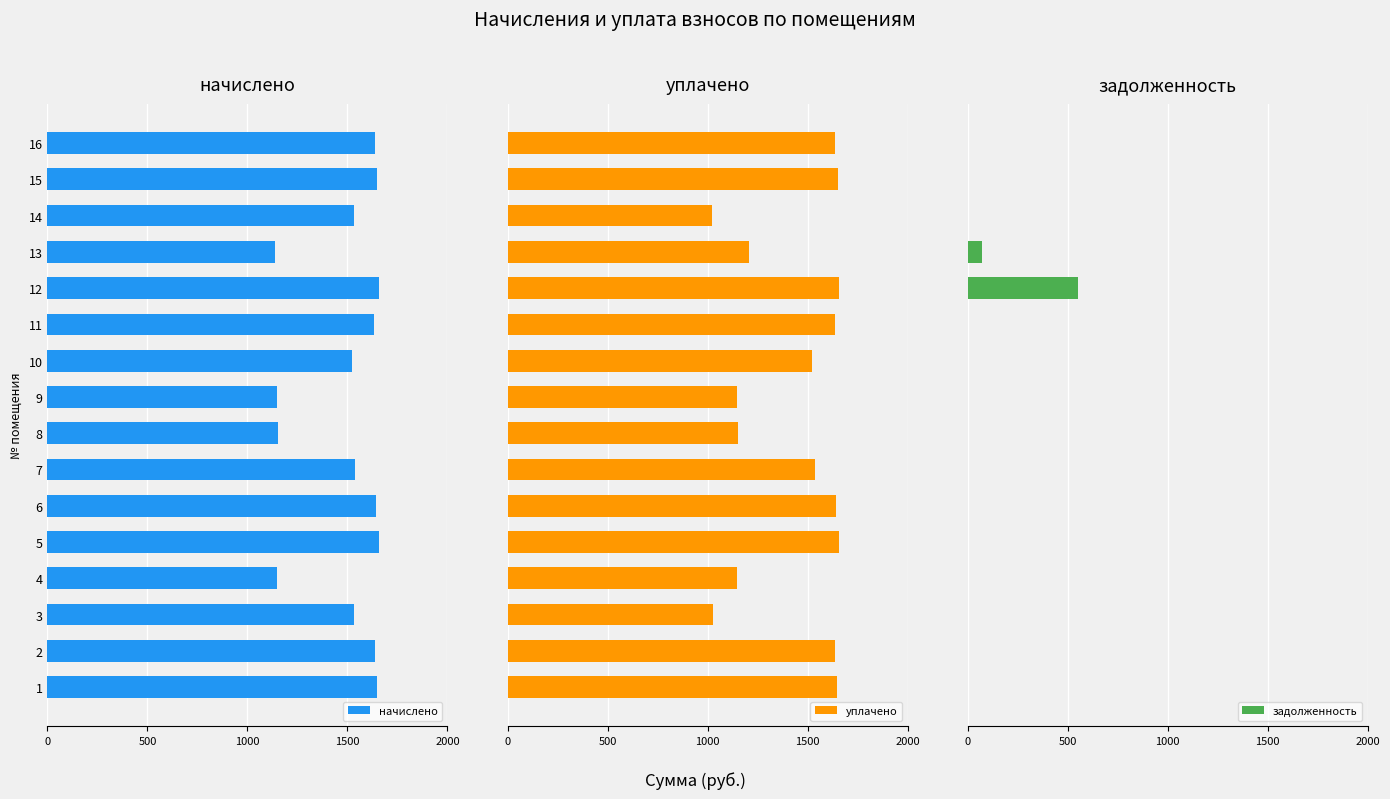

What are all the series names shown in the legend?

начислено, уплачено, задолженность